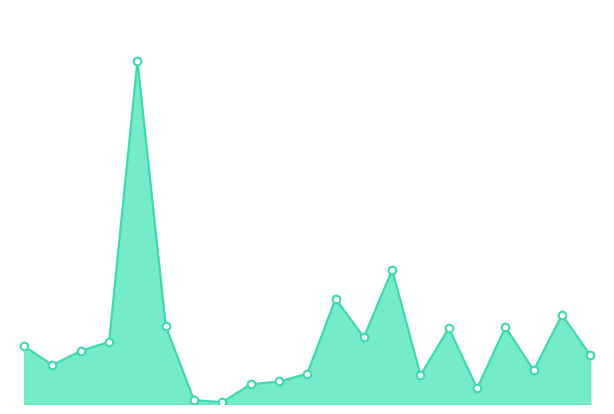

Does the chart have visible grid lines?

No